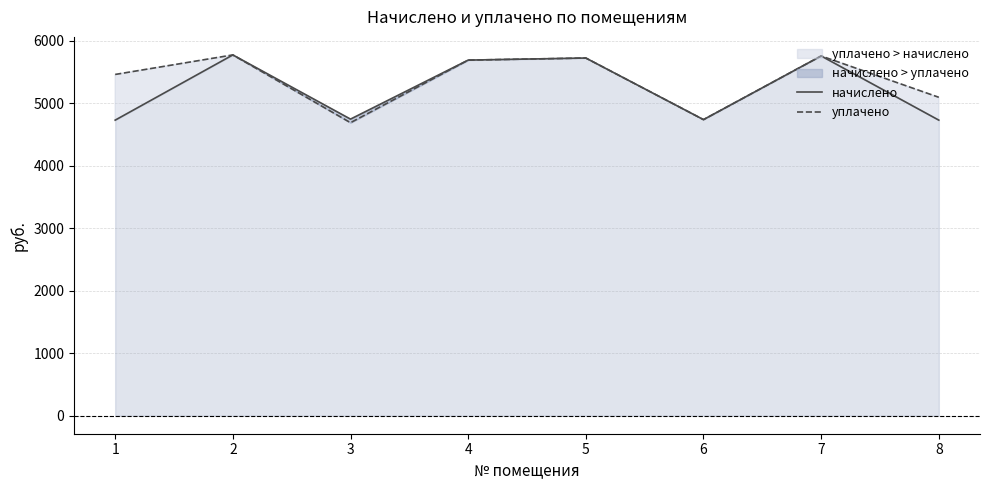

At which category is the sum across all series the highest?

2